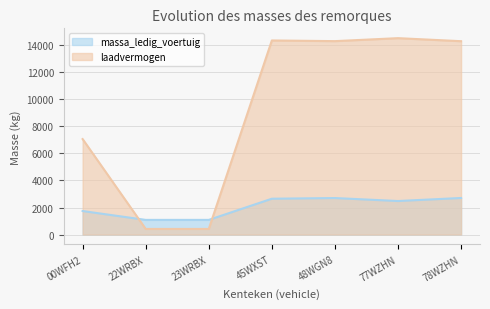

How many interior local valleys does the laadvermogen series have?

1